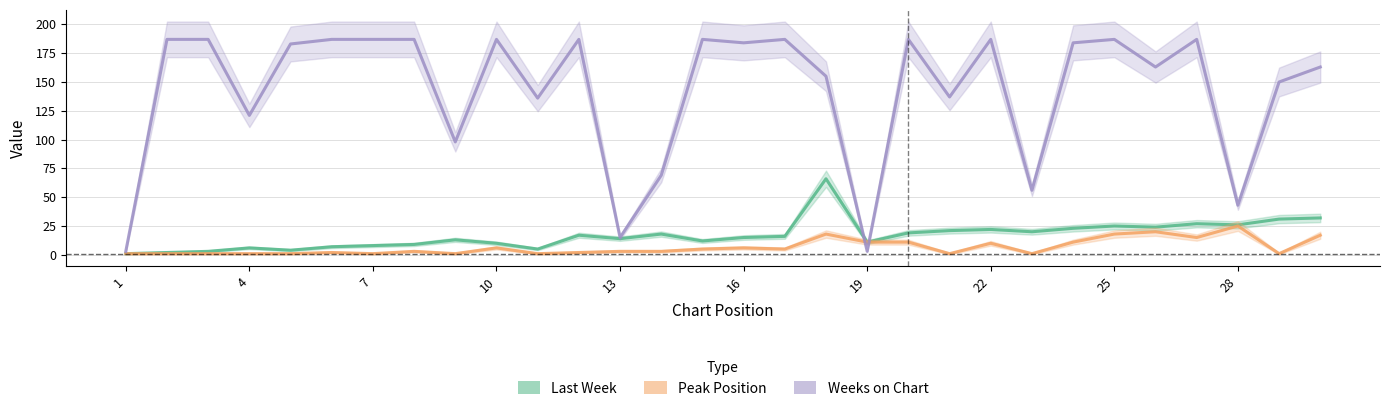

What are all the series names shown in the legend?

Last Week, Peak Position, Weeks on Chart